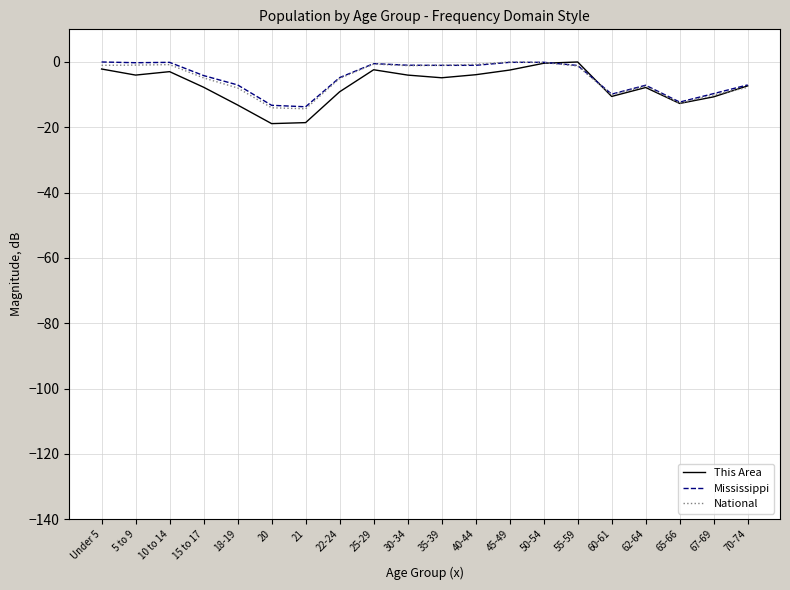

What is the total value across all series at 15 to 17?

-16.8